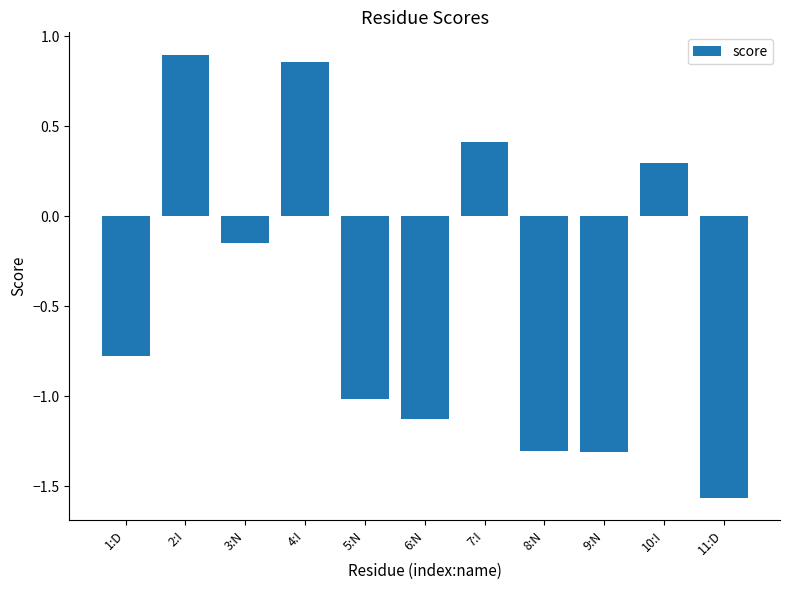

The chart shows a value of 0.4 at 4:I. True or false?

False